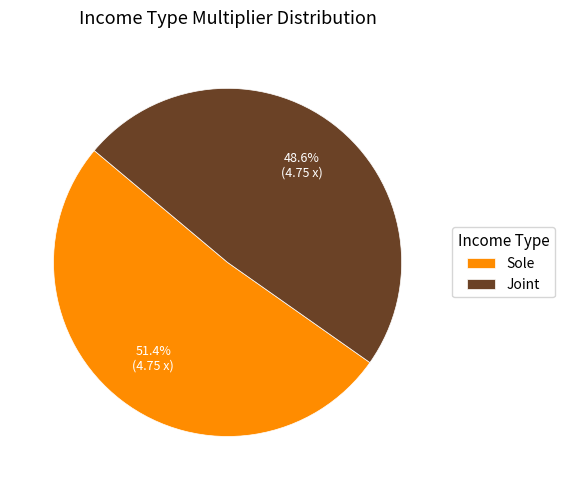

How many segments does this pie chart have?

2